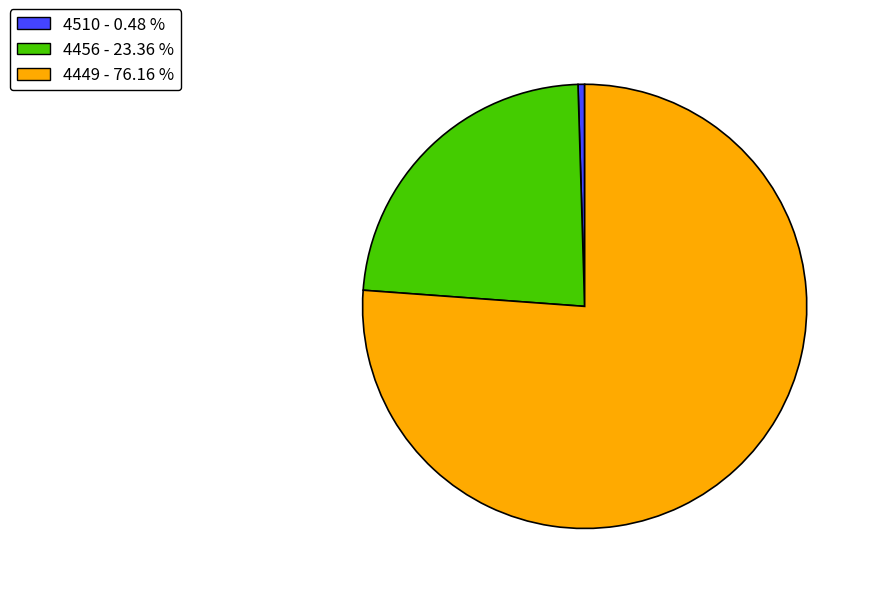

Which has a higher value, 4456 or 4510?

4456